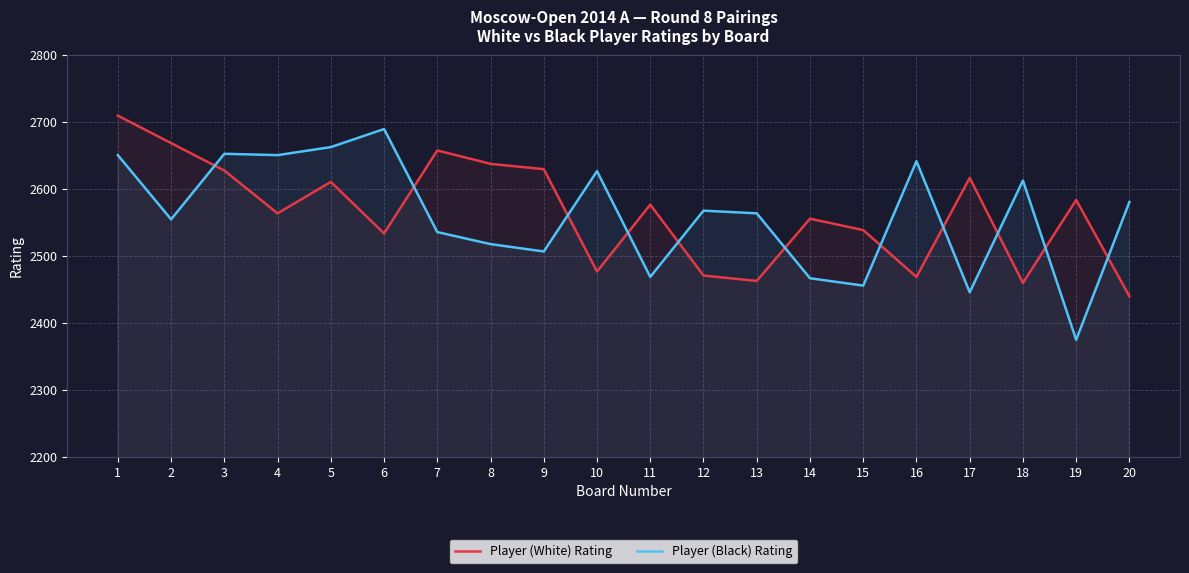

At how many categories does at least one series exceed 2698?

1